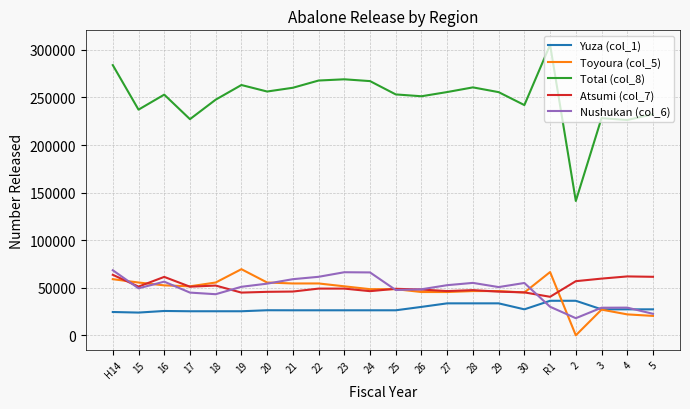

Is the value of Atsumi (col_7) at 27 greater than the value of Nushukan (col_6) at H14?

No